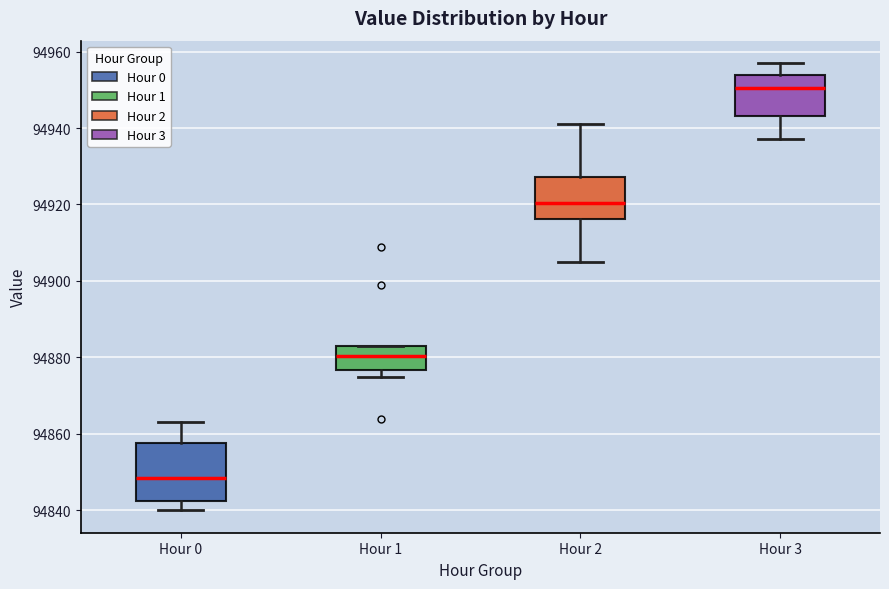

Reading left to right, transcribe this box plot: for each box, give where its median line is, the range the box spans, and where its two whiskers end, as read against the y-axis. The values are not printed on the chart, so give them approximately, as read against the axis.

Hour 0: median 94848, box 94842 to 94858, whiskers 94840 to 94864
Hour 1: median 94880, box 94876 to 94884, whiskers 94876 (just below the box's lower edge) to 94884
Hour 2: median 94920, box 94916 to 94928, whiskers 94906 to 94942
Hour 3: median 94950, box 94944 to 94954, whiskers 94938 to 94958